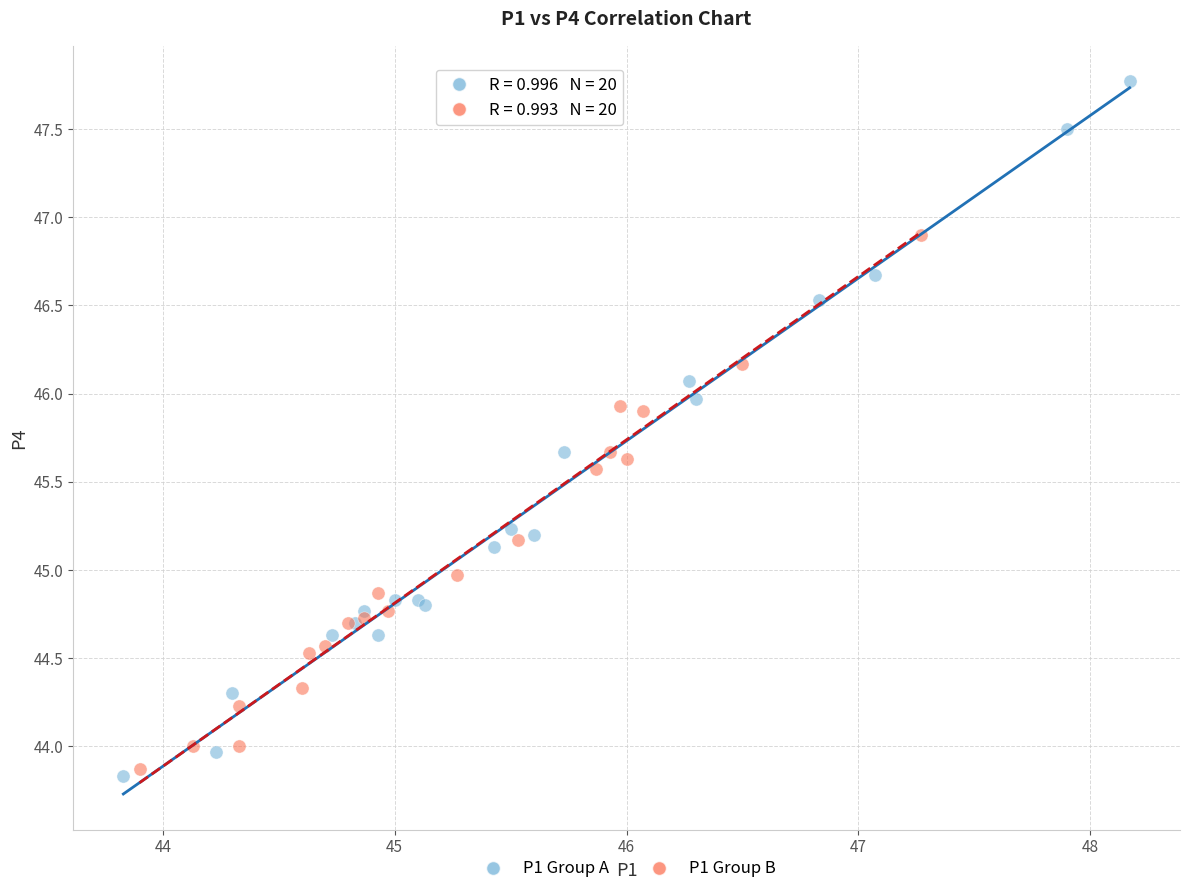

Which series reaches the maximum Y coordinate?

P1 Group A